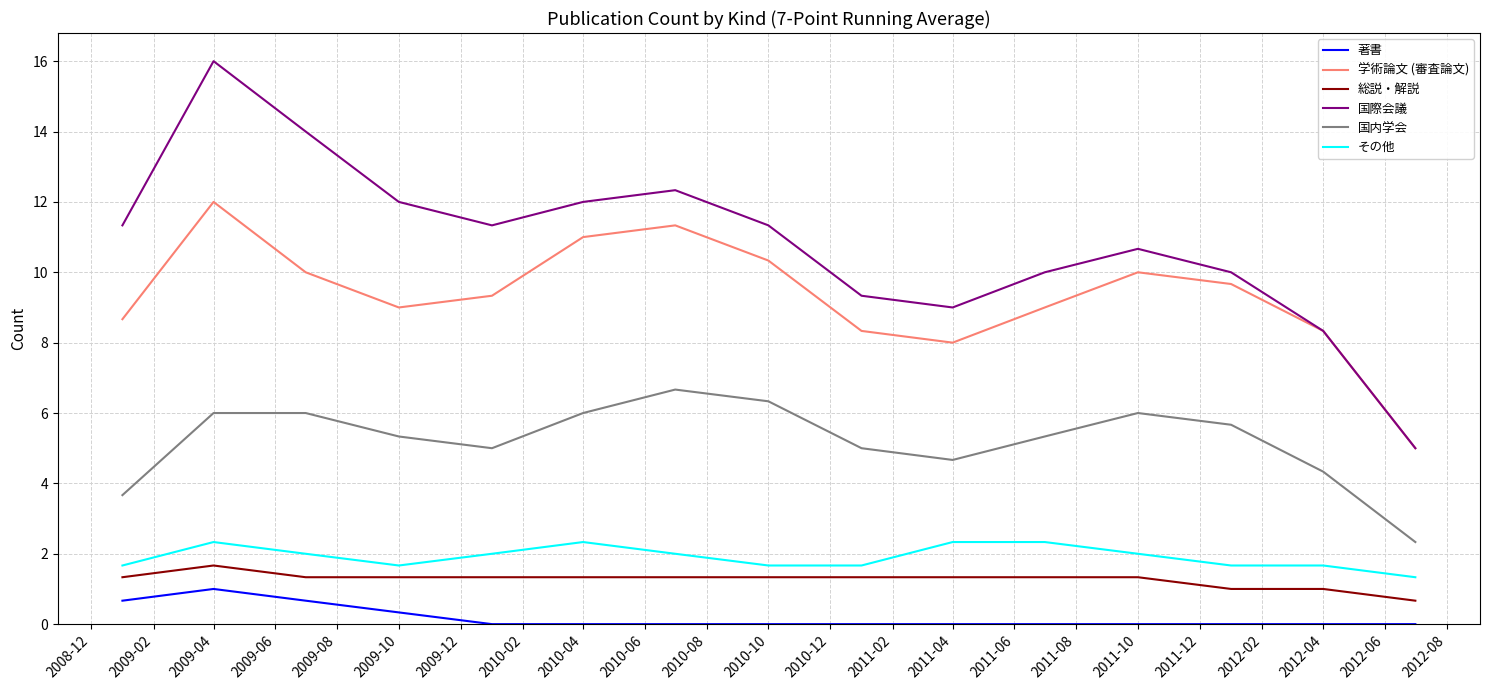

What is the minimum value for 学術論文 (審査論文)?

5.0